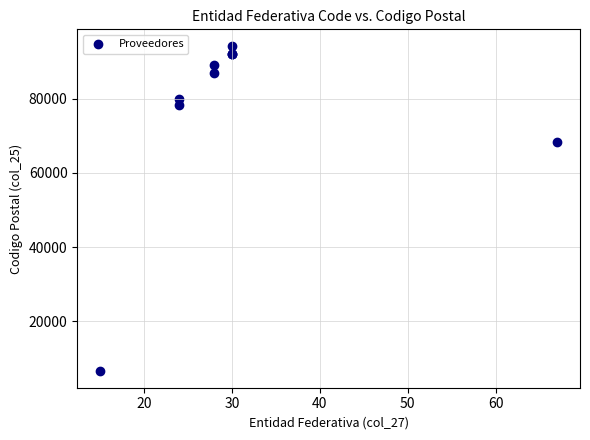

What Y value in the scatter plot is closest to 50397?

68340